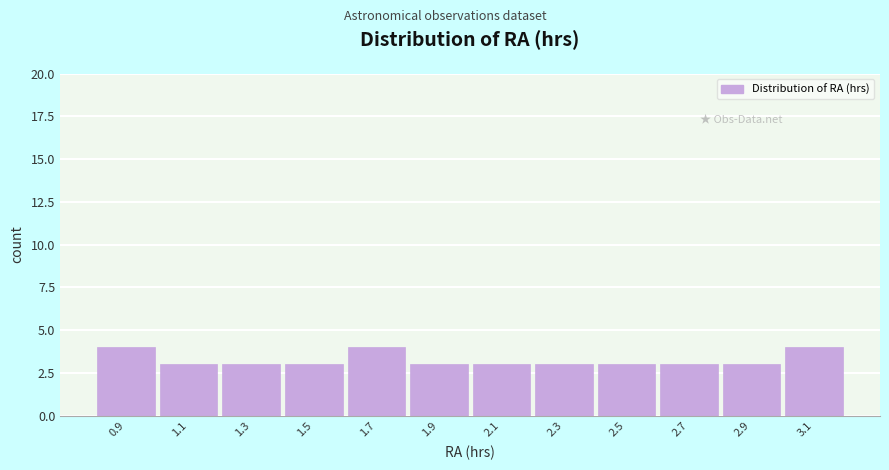

Reading left to right, what are all the values shown in this chart?

4	3	3	3	4	3	3	3	3	3	3	4